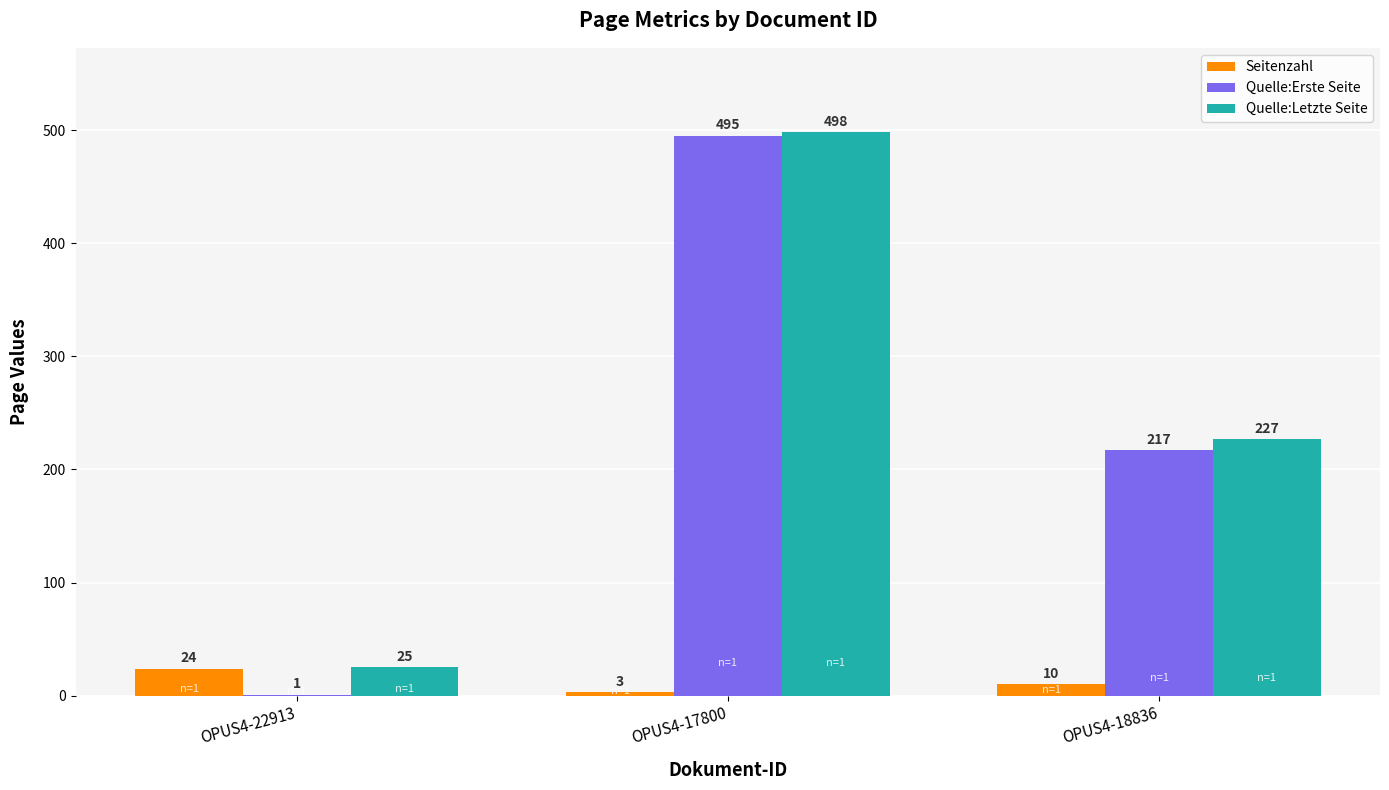

How many Seitenzahl values are between 3 and 24?

3